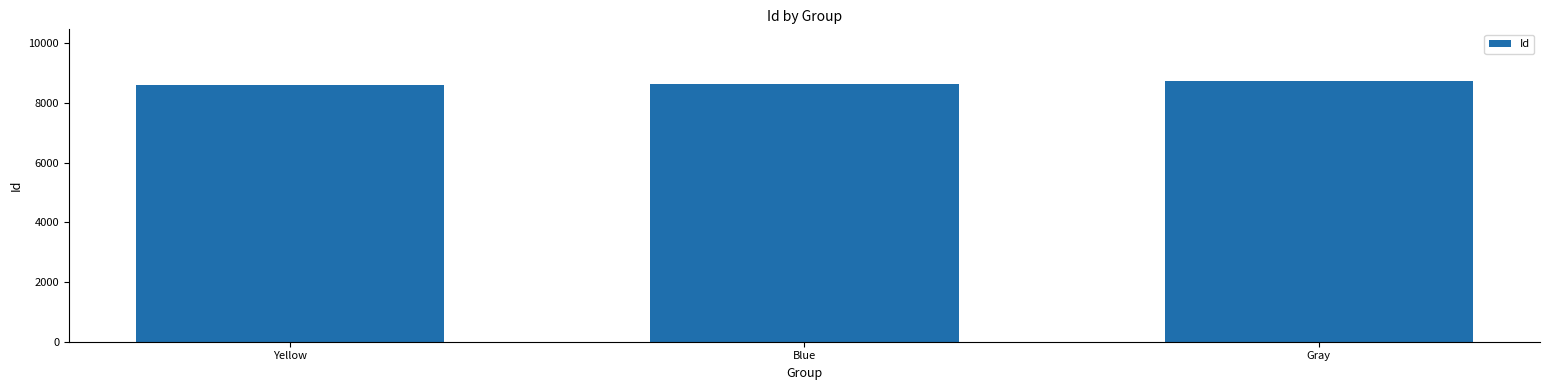

Approximately how many times larger is the value at Blue compared to Yellow?

1.0